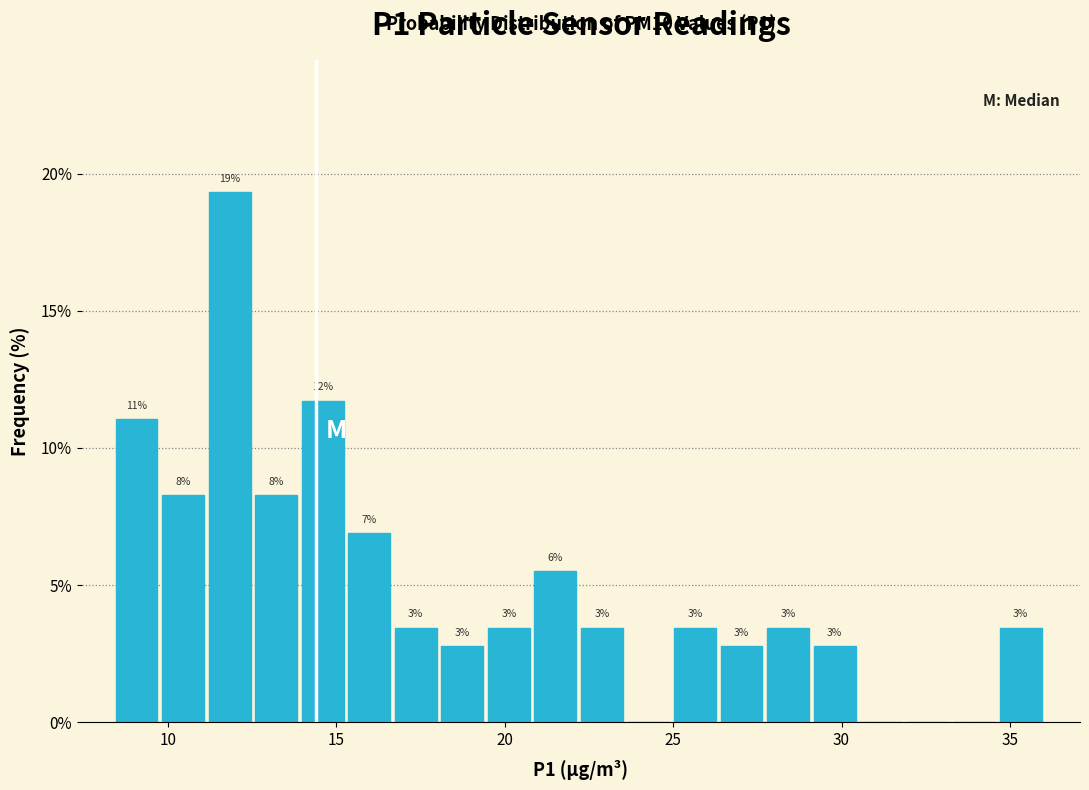

Around what value on the x-axis is the tallest bar? Give the approximate position of its centre, as read against the axis.

12.0